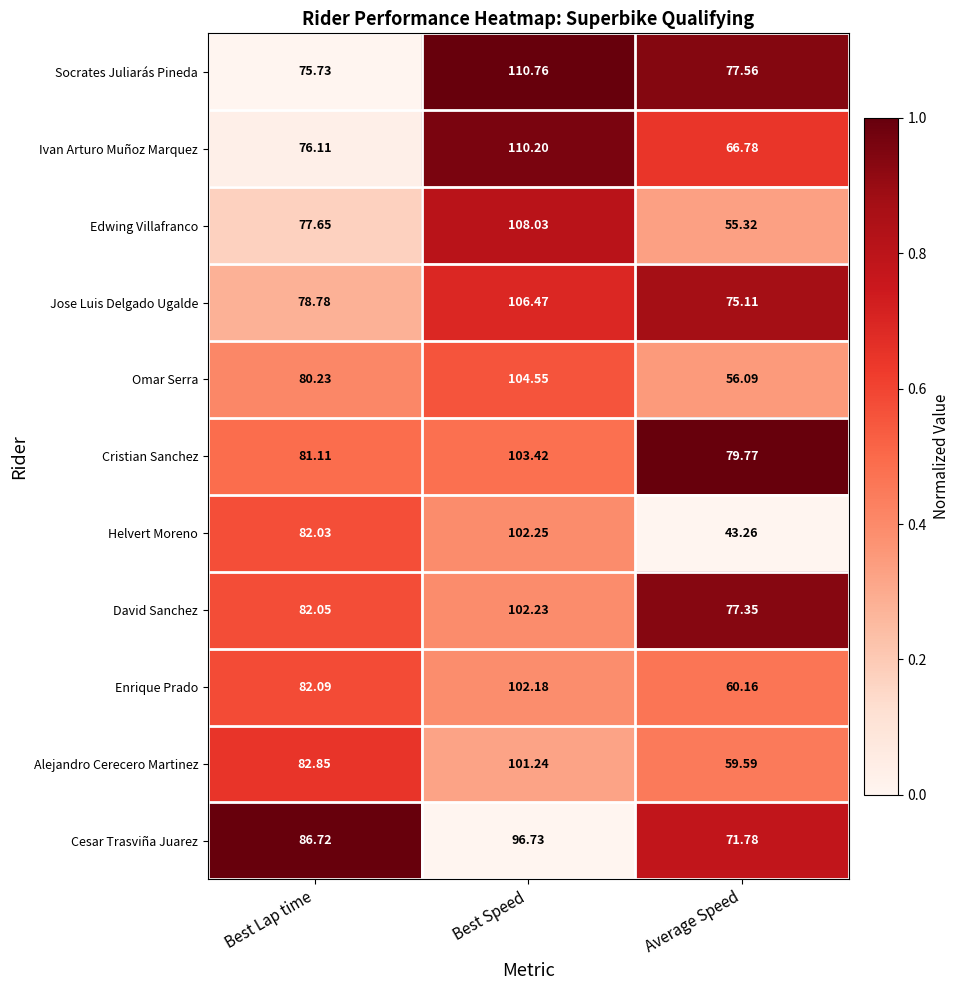

Which series has the largest range (max minus min)?

Helvert Moreno